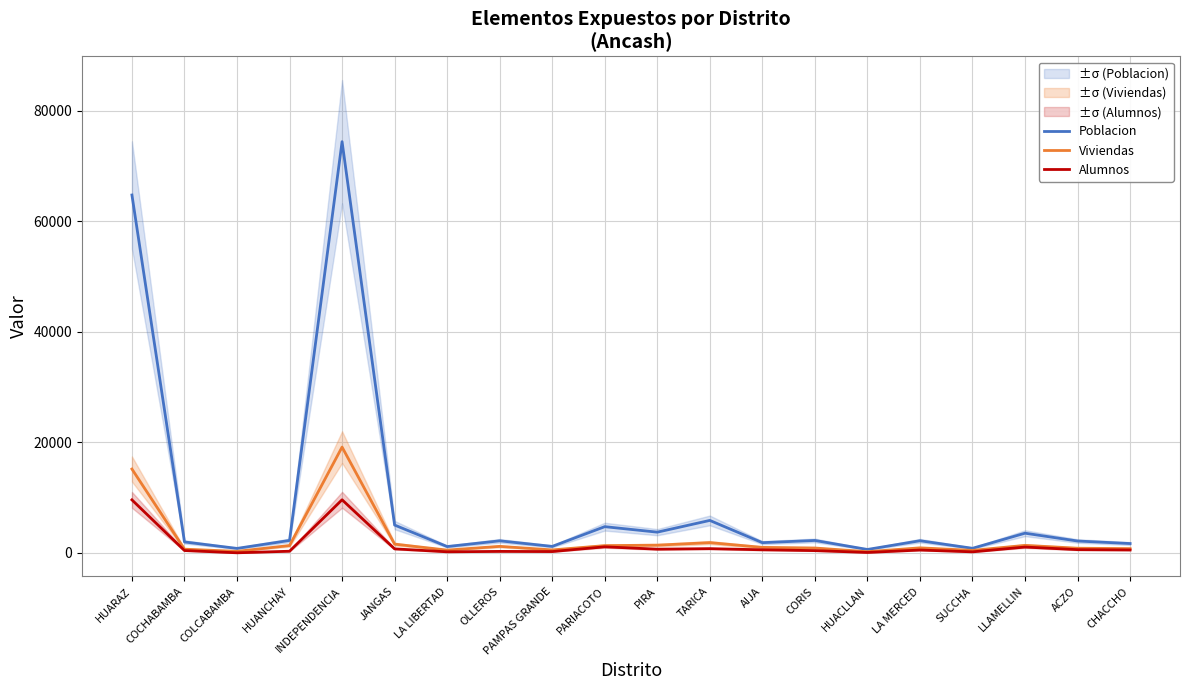

What is the total value across all series at HUARAZ?

89494